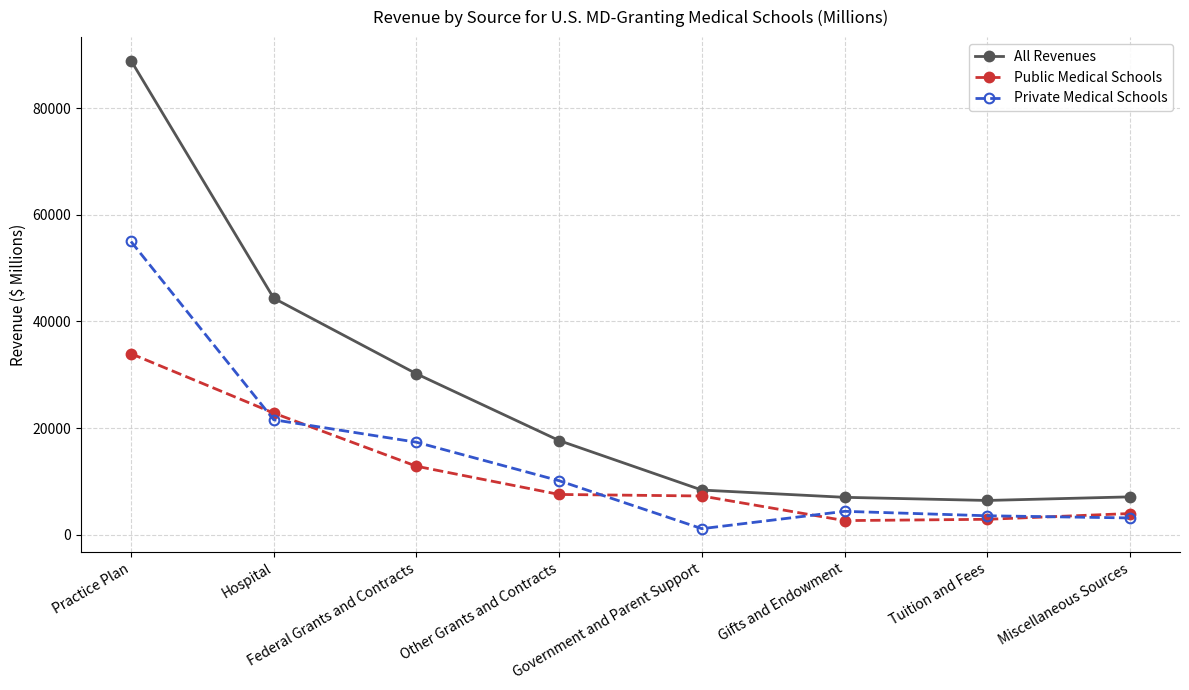

Which series ends up on top after the final intersection of Private Medical Schools and Public Medical Schools?

Public Medical Schools